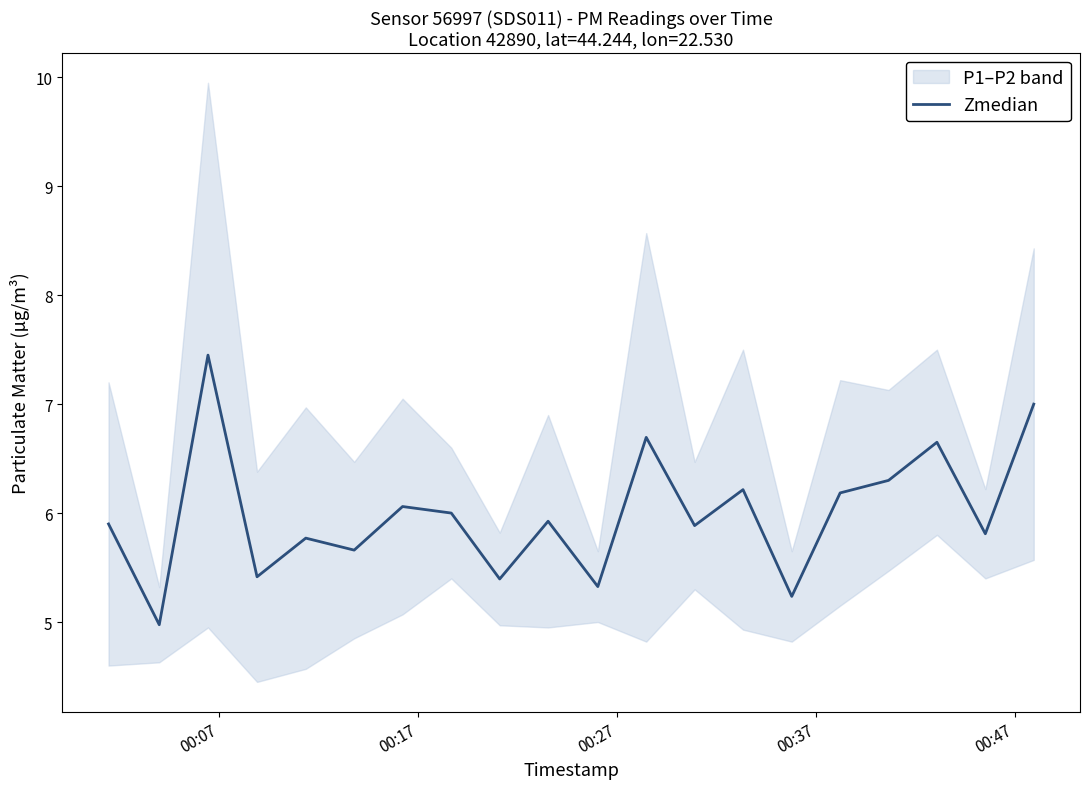

What is the difference between the maximum and minimum values?

2.5